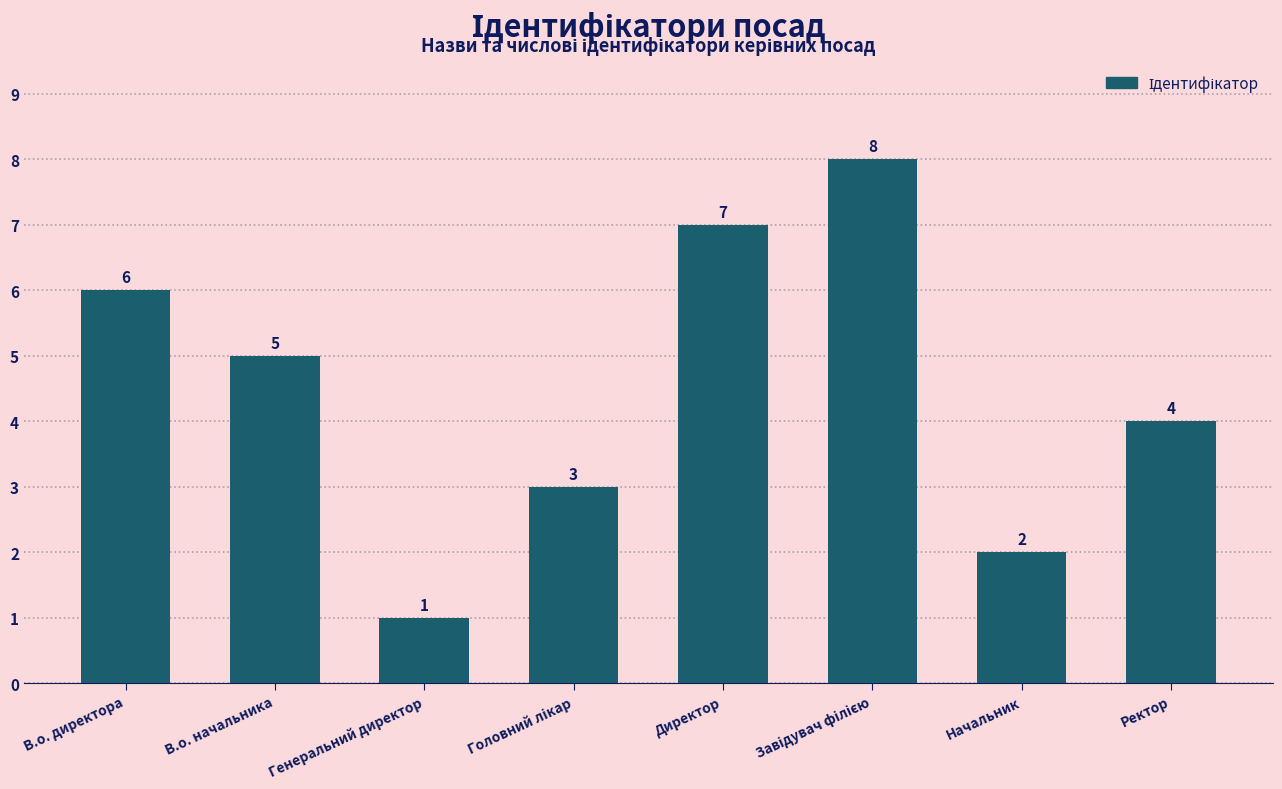

How many categories are shown in the chart?

8